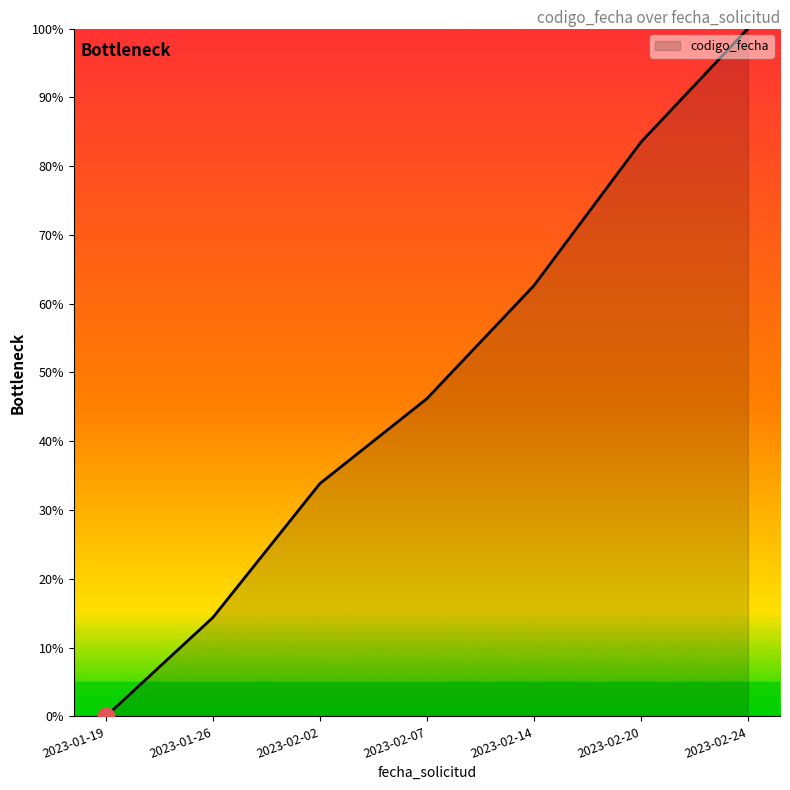

How many lines are shown in the chart?

1